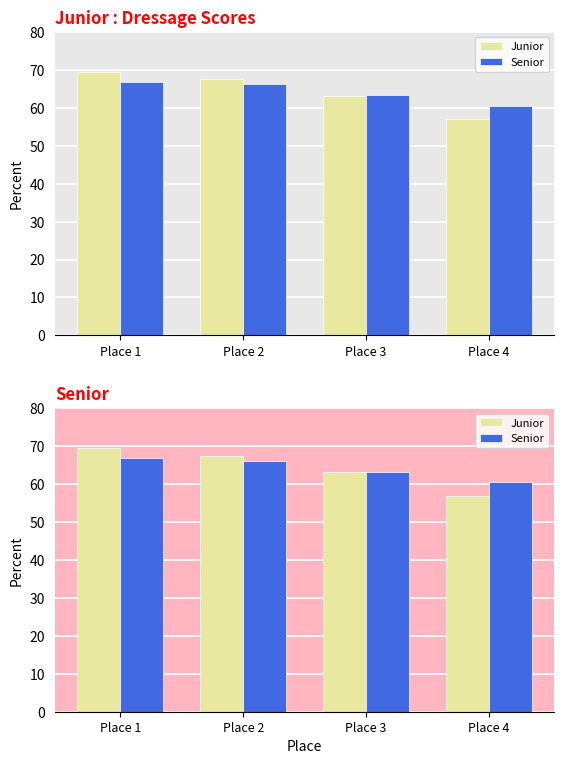

List the series in order of their peak value, lowest first.

Senior, Junior